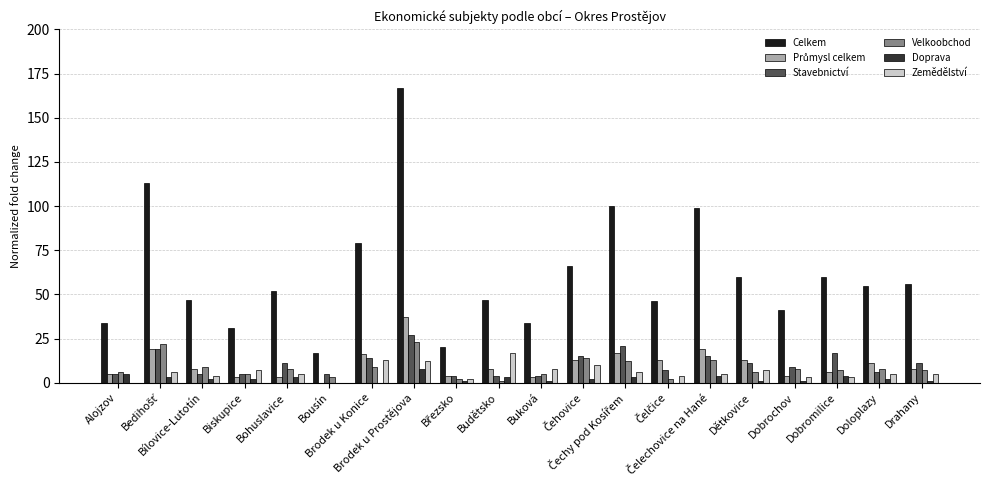

Which series changed the most between Alojzov and Doloplazy?

Celkem